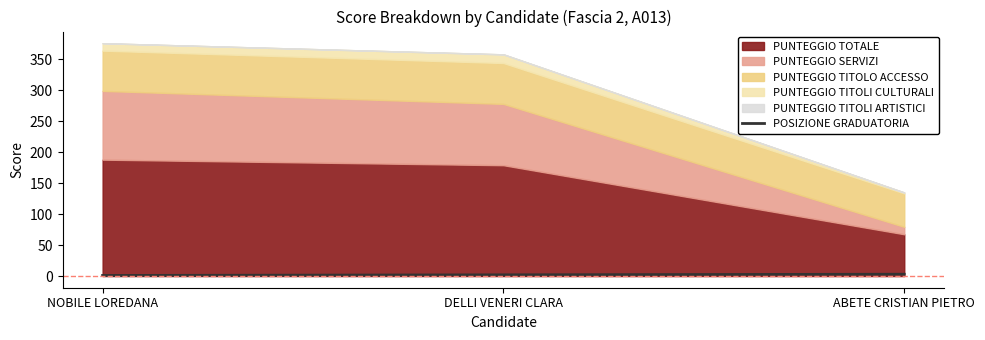

What is the difference between the maximum and second lowest values?

1